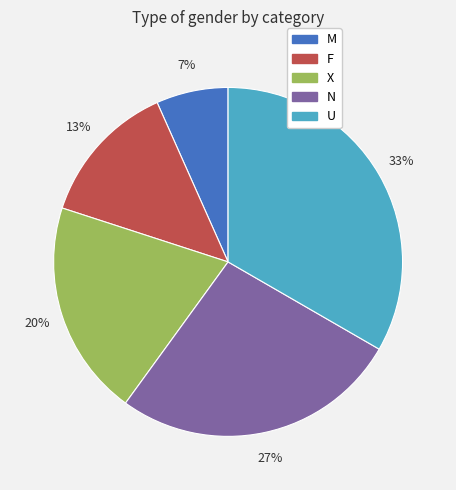

Is there a majority slice in this chart?

No